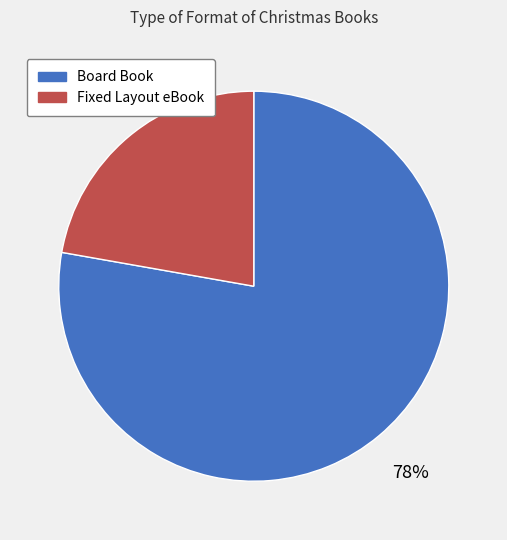

How many slices are in this pie chart?

2